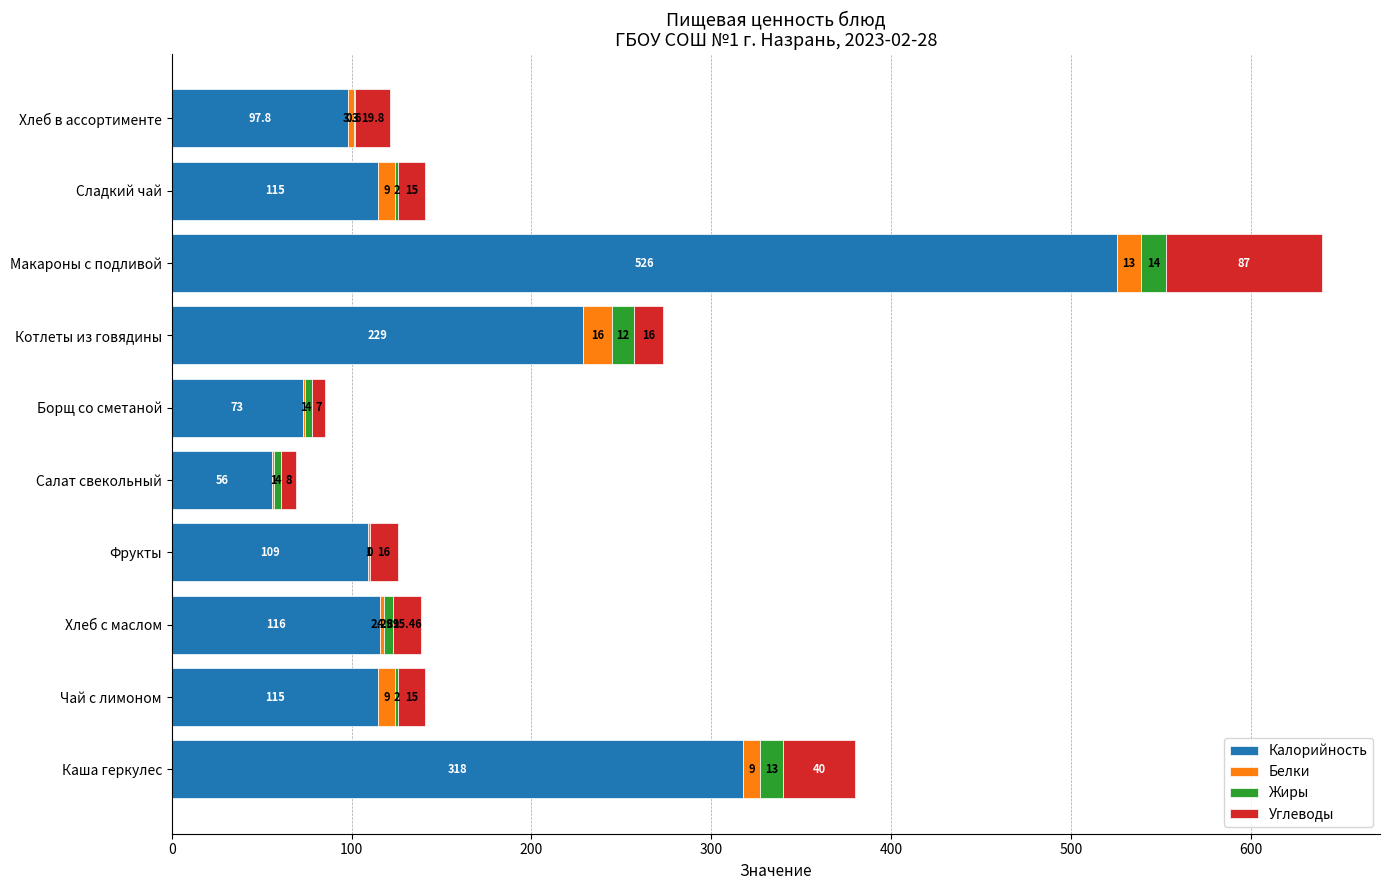

At which label does Калорийность reach its peak?

Макароны с подливой